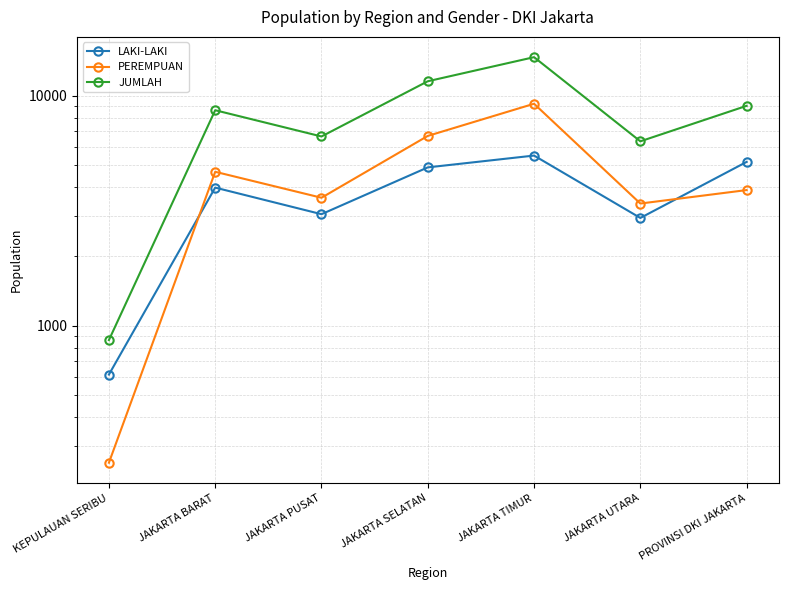

Is this an area chart (filled region under the line)?

No